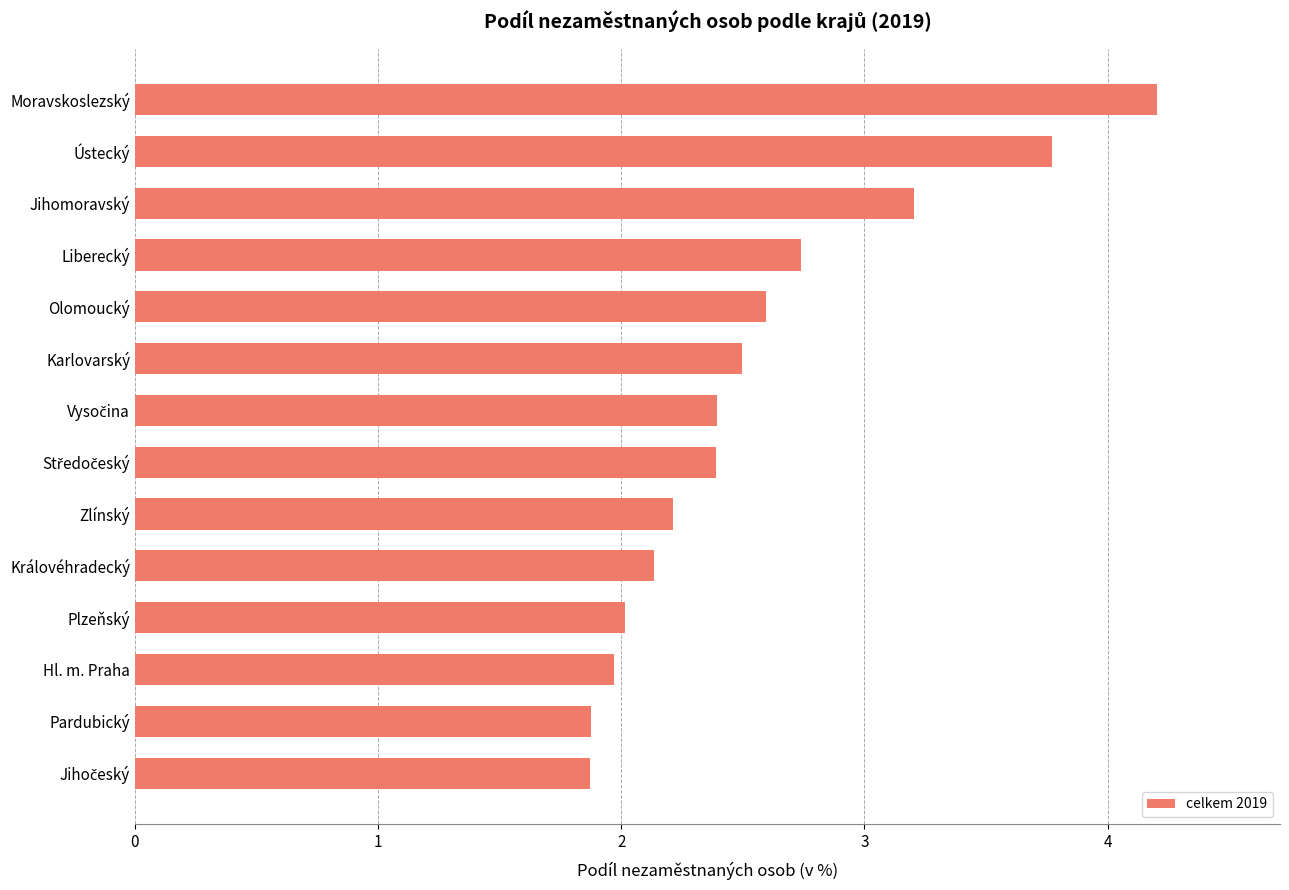

What is the difference between the maximum and minimum values?

2.3